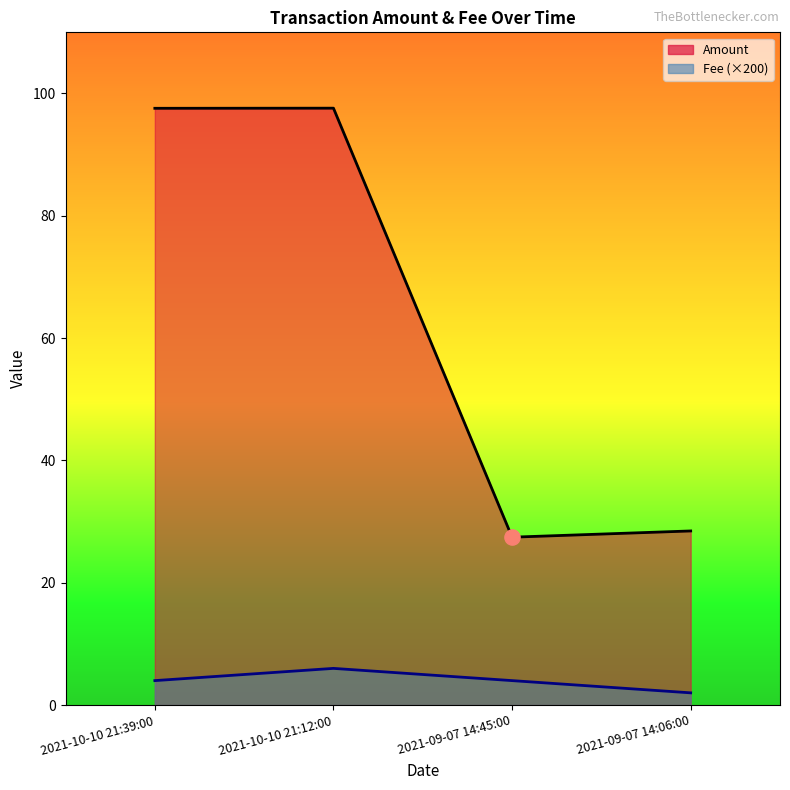

Which series reaches the minimum Y coordinate?

Fee